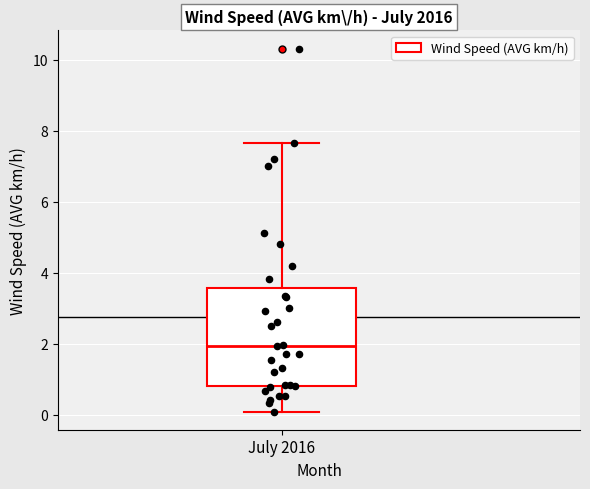

Read this box plot against the y-axis: the position of the median line, the range covered by the box, and the ends of both whiskers. The values are not printed on the chart, so give them approximately, as read against the axis.

median 2.0, box 0.8 to 3.6, whiskers 0.0 to 7.6